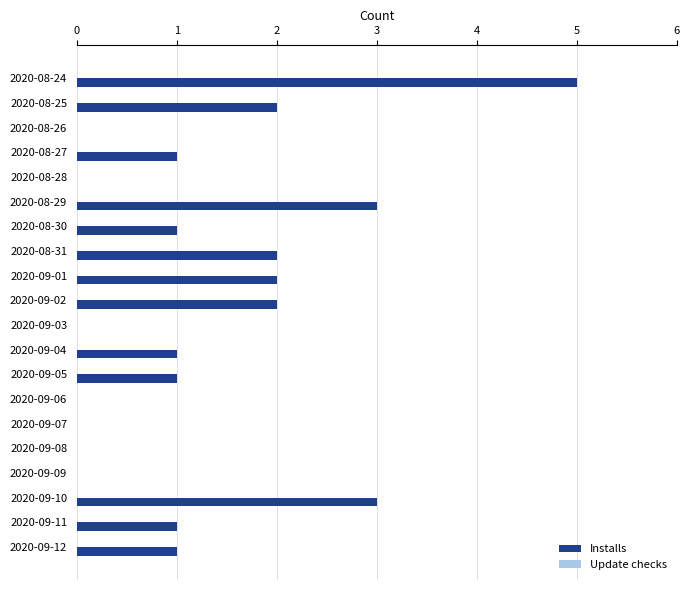

True or false: the data shows 1 at 2020-08-29.

False